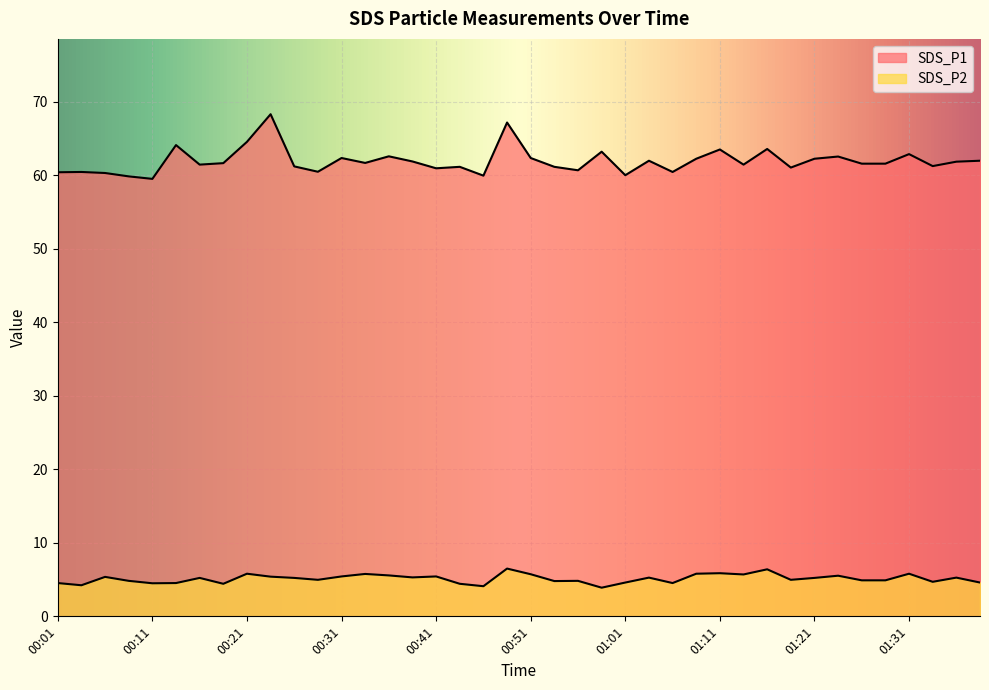

What is the spread (max minus min) of values at 01:23?

57.0